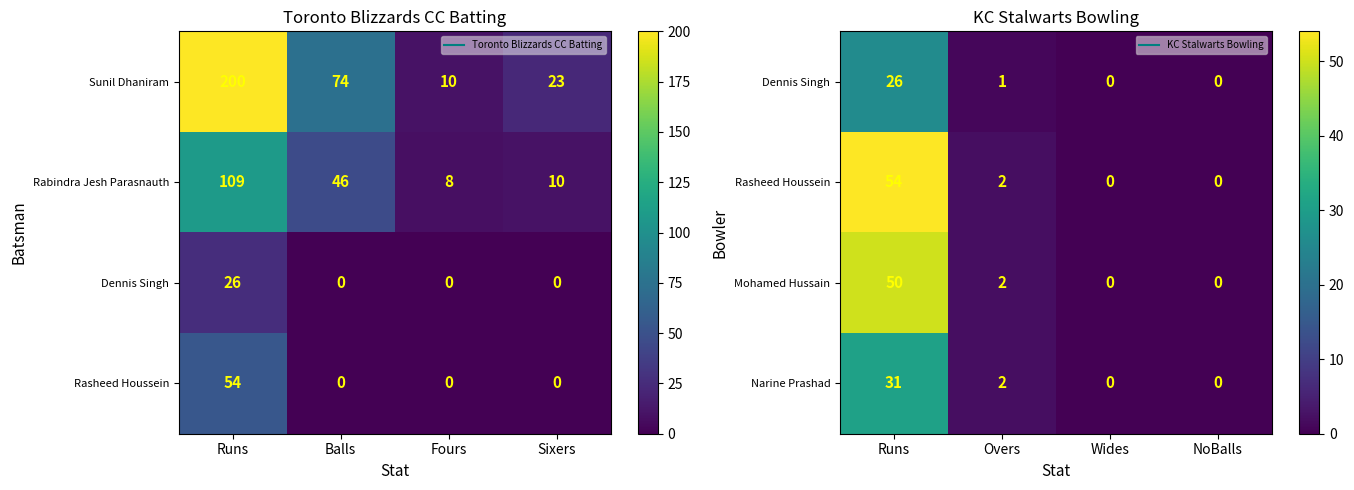

How many series are shown in this chart?

4